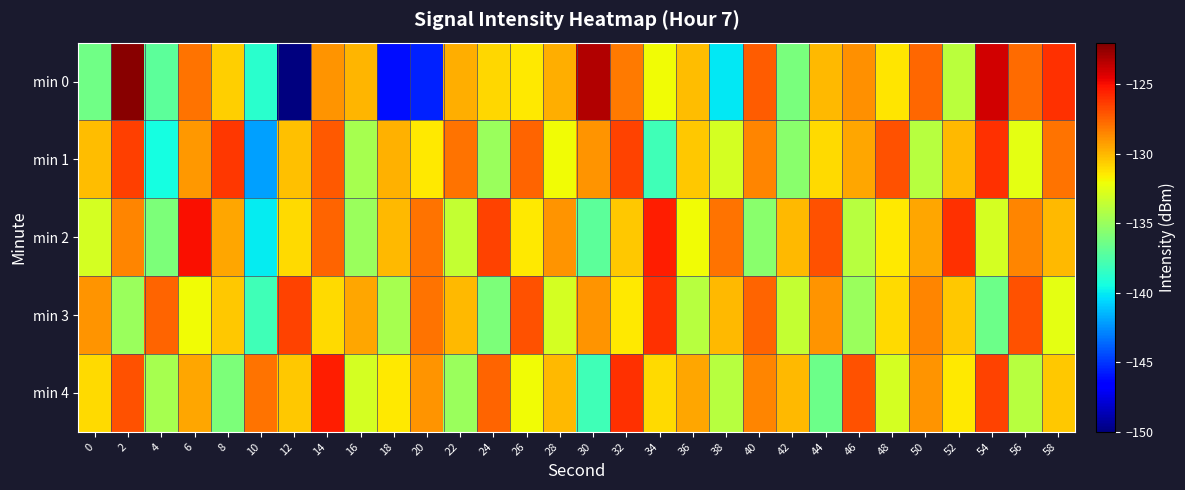

List the series in order of their peak value, lowest first.

min 1, min 3, min 4, min 2, min 0